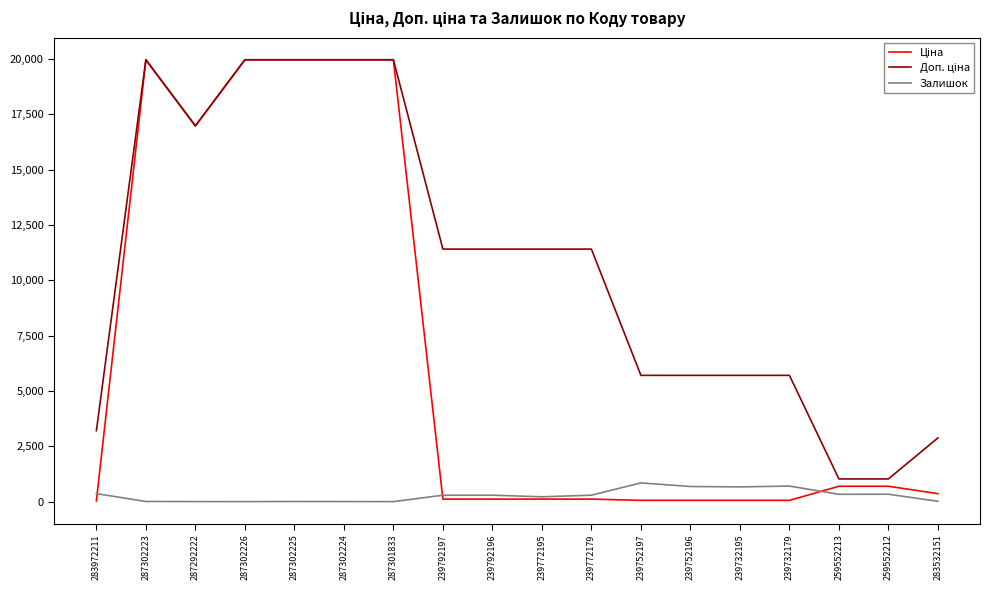

How many series are shown in this chart?

3